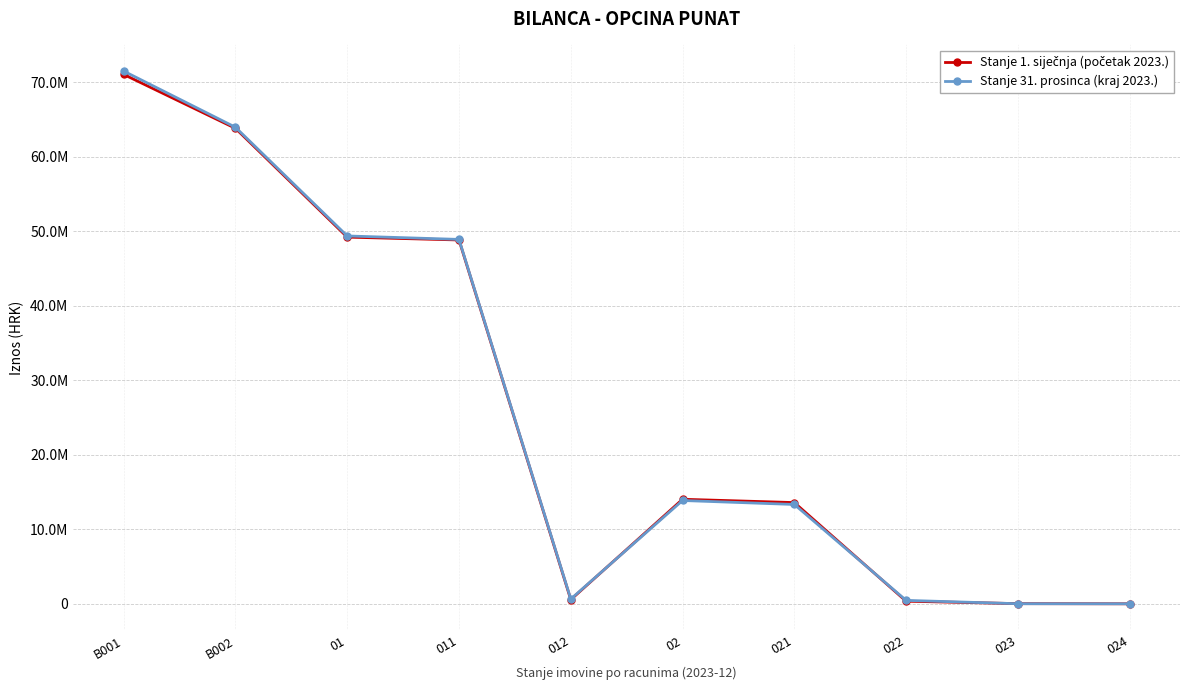

Rank the series by their maximum value, from lowest to highest.

Stanje 1. siječnja (početak 2023.), Stanje 31. prosinca (kraj 2023.)